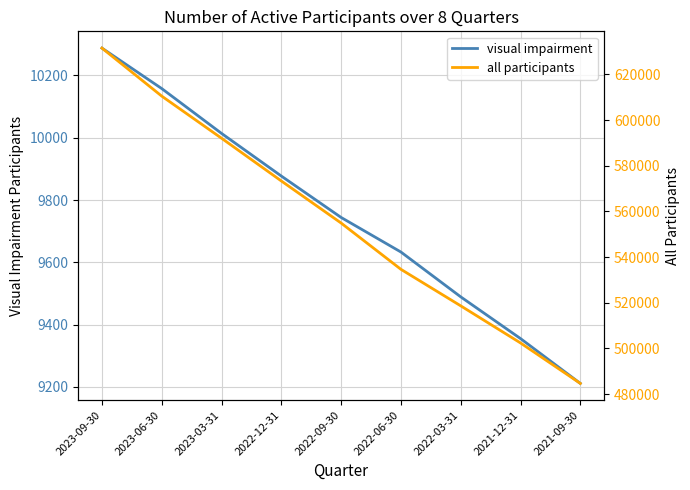

List the labels in order of all participants value, smallest first.

2021-09-30, 2021-12-31, 2022-03-31, 2022-06-30, 2022-09-30, 2022-12-31, 2023-03-31, 2023-06-30, 2023-09-30